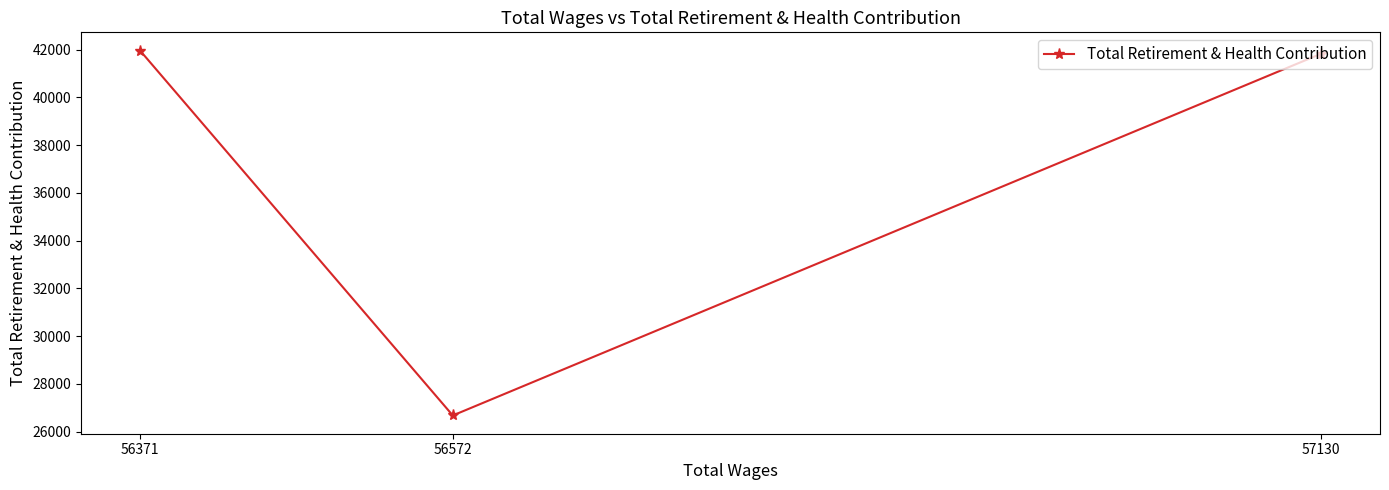

What is the value of the 1st point from the left?

41960